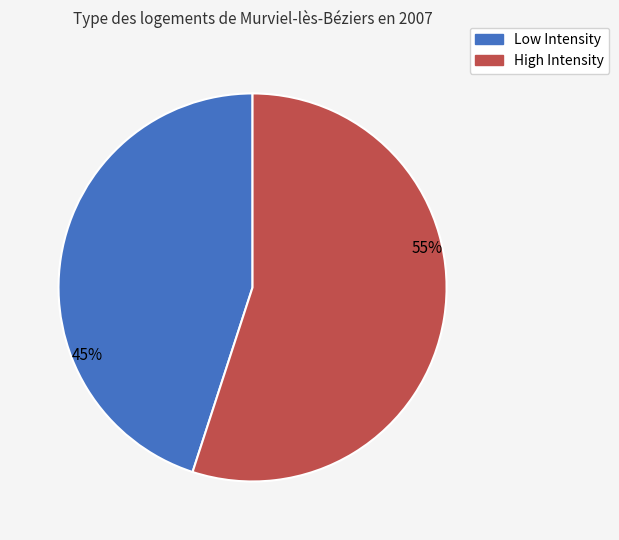

To the nearest percent, what is the average slice percentage?

50%